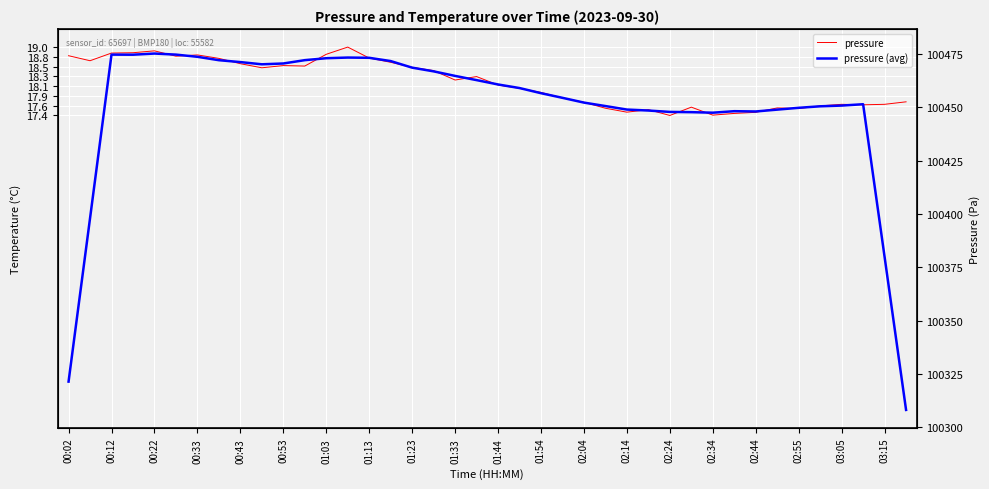

At how many categories does at least one series exceed 14?

40